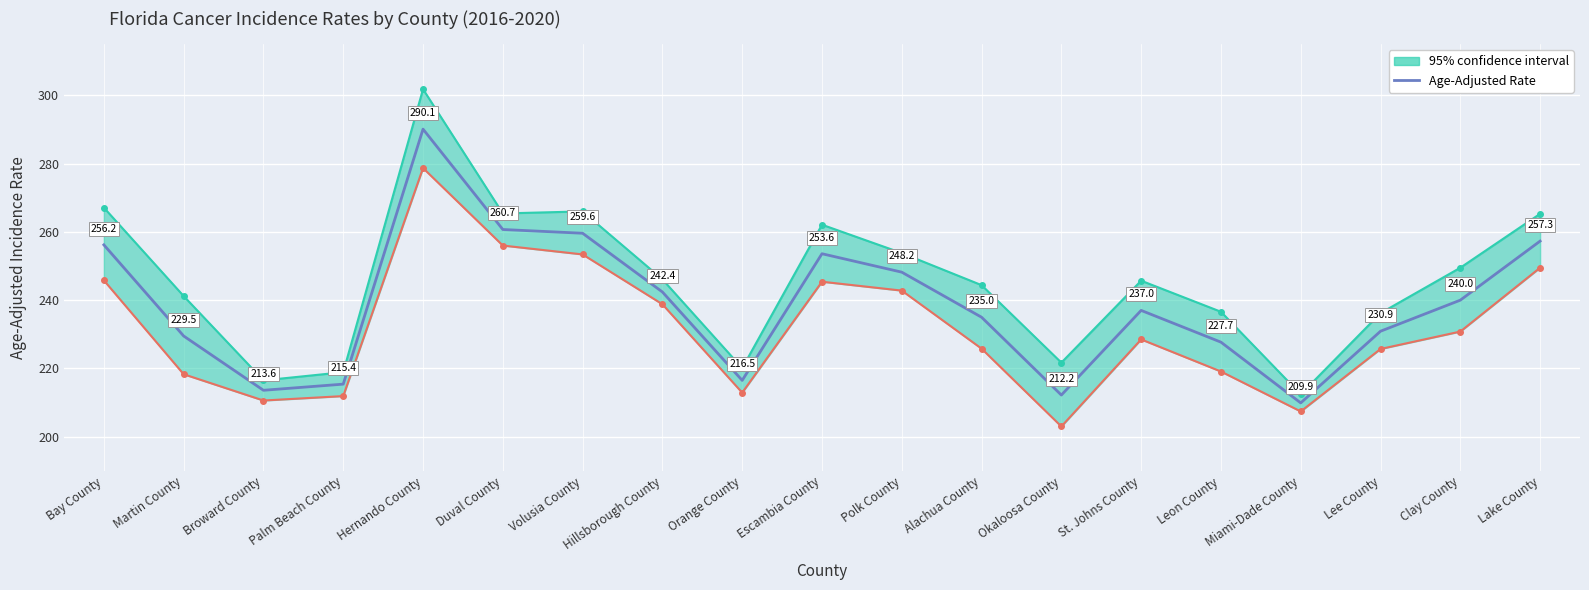

Rank the categories by value from highest to lowest.

Hernando County, Duval County, Volusia County, Lake County, Bay County, Escambia County, Polk County, Hillsborough County, Clay County, St. Johns County, Alachua County, Lee County, Martin County, Leon County, Orange County, Palm Beach County, Broward County, Okaloosa County, Miami-Dade County